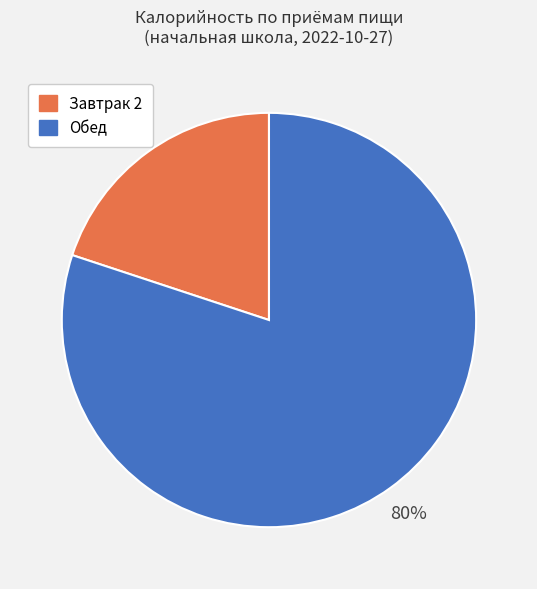

To the nearest percent, what is the difference between the Завтрак 2 and Обед slice percentages?

60%